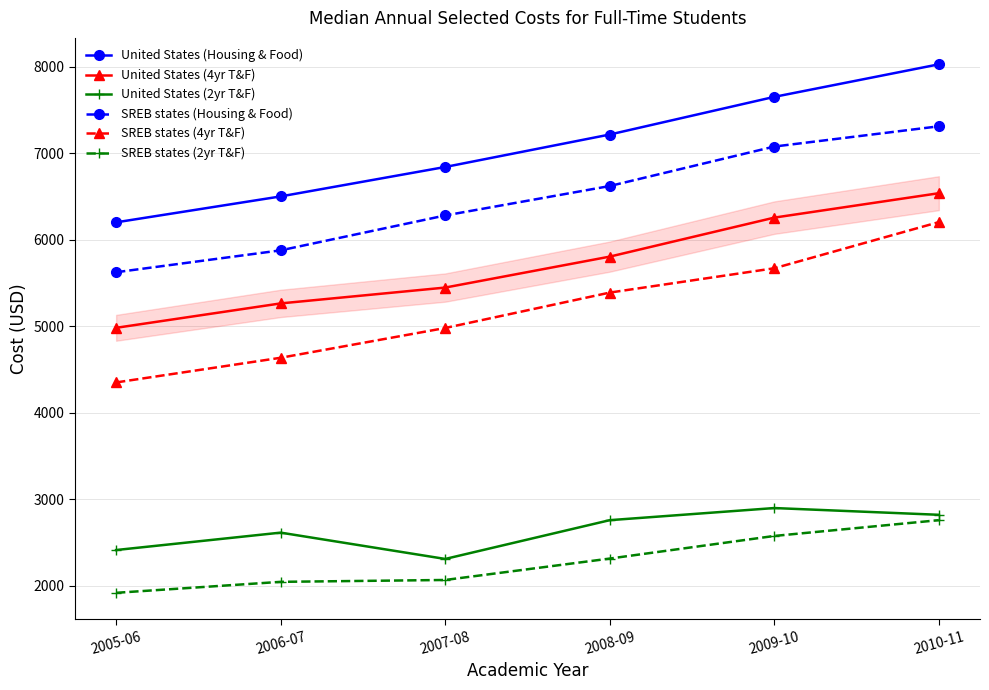

The value of SREB states (2yr T&F) at 2007-08 is 2858.9. True or false?

False